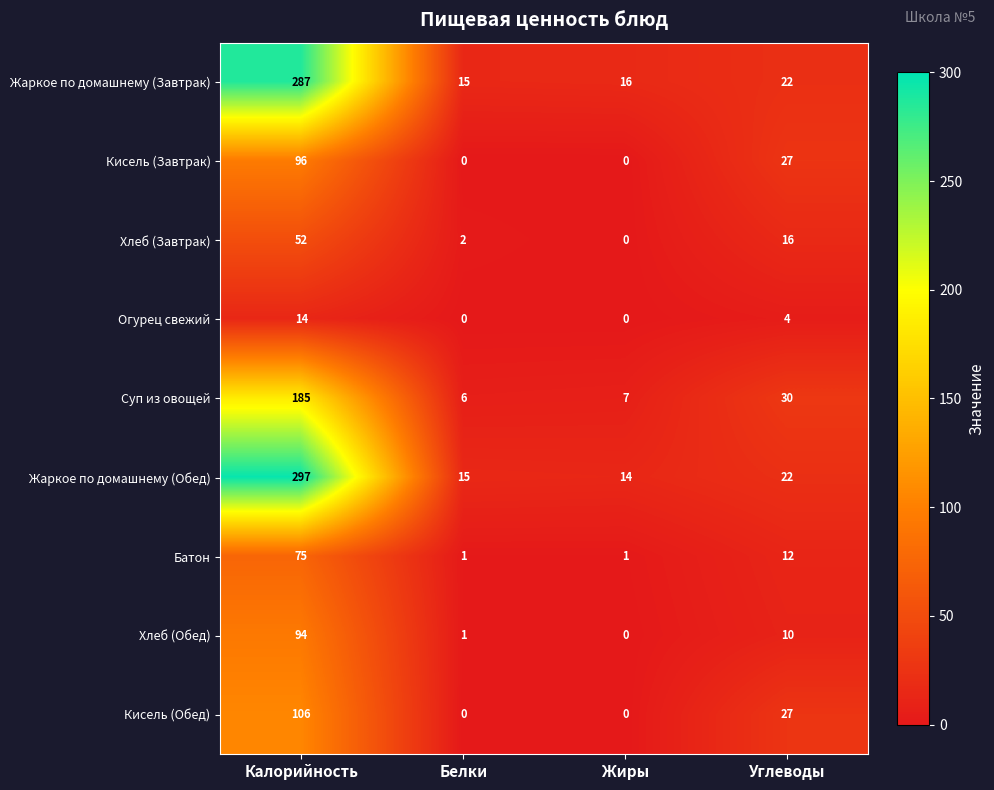

What is the difference between the maximum and minimum values in the Жаркое по домашнему (Завтрак) series?

272